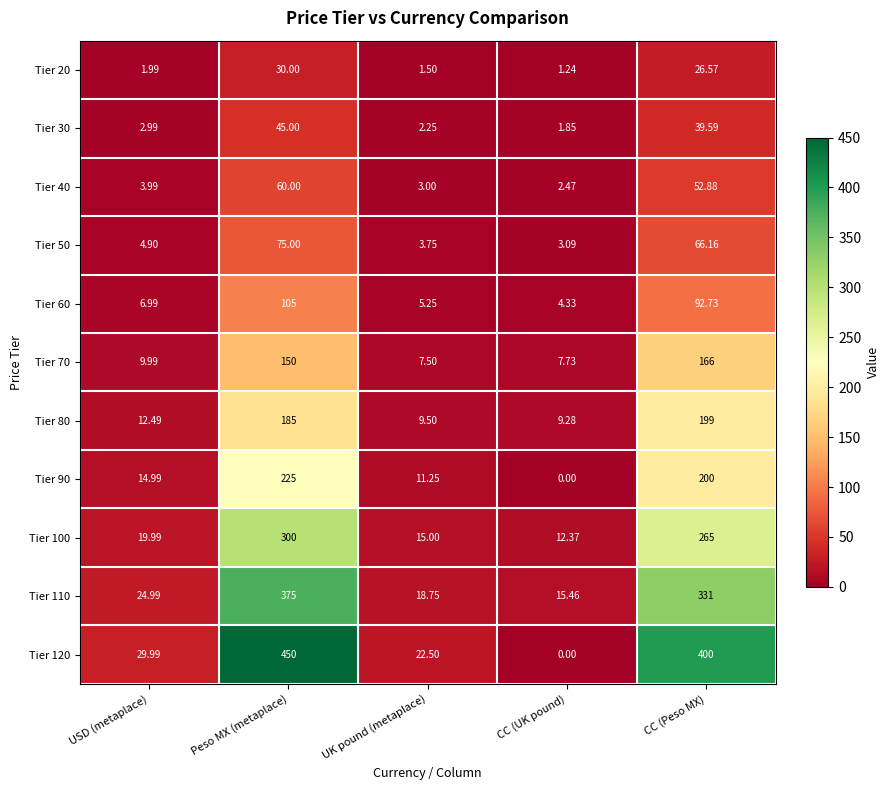

At which label does Tier 90 reach its peak?

Peso MX (metaplace)